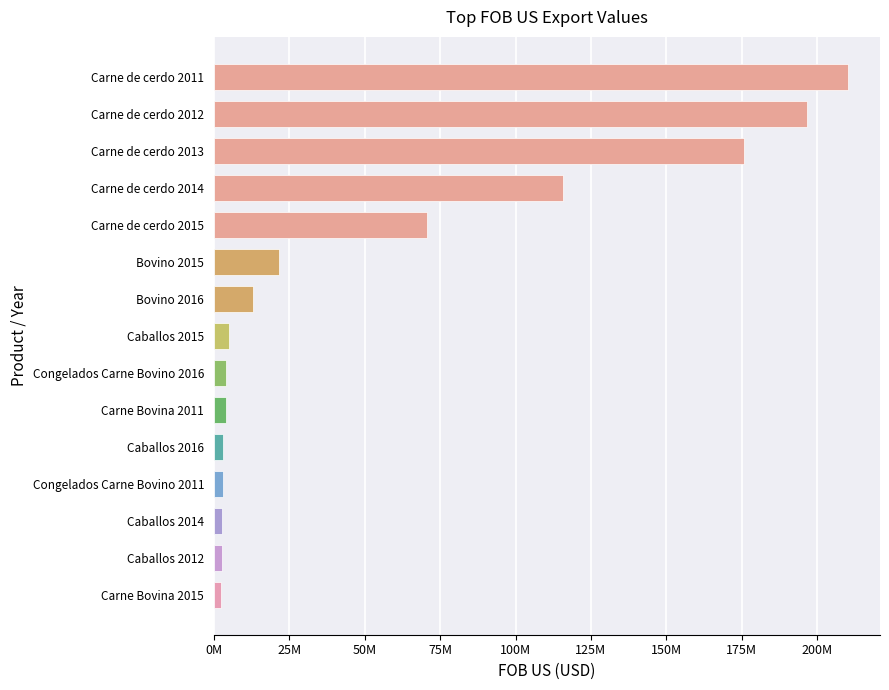

What is the maximum value shown in the chart?

210282320.0